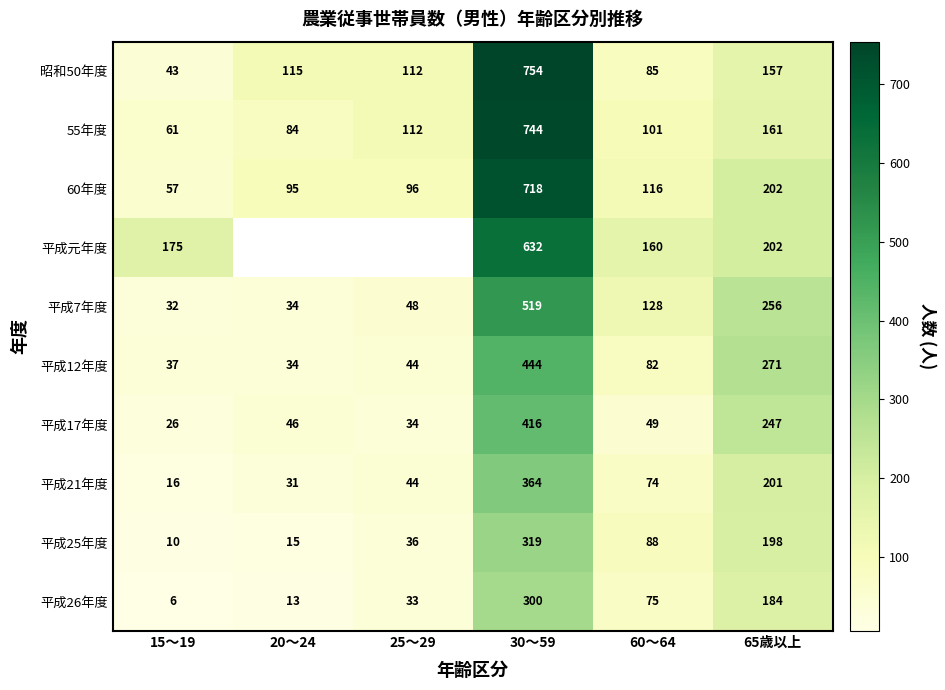

True or false: 平成26年度 has a value of 184 at 65歳以上.

True